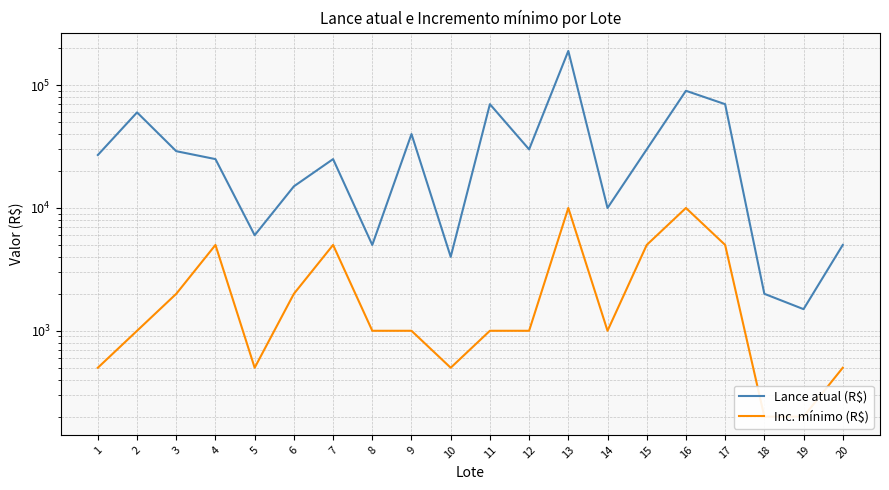

Which series has the largest total across all categories?

Lance atual (R$)